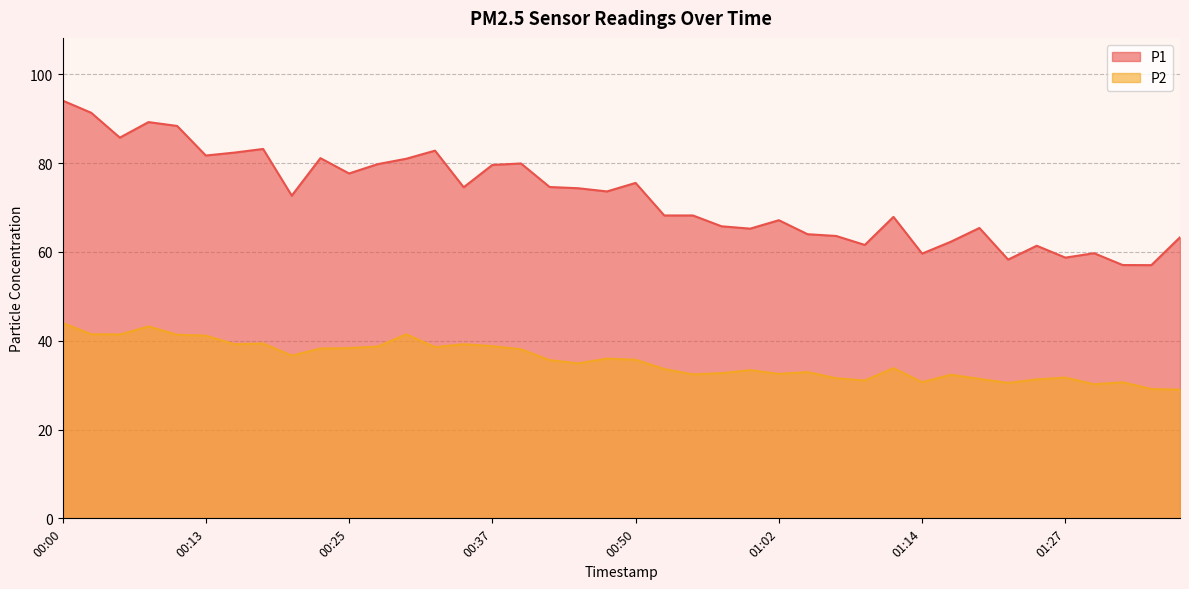

How many categories are shown in the chart?

40